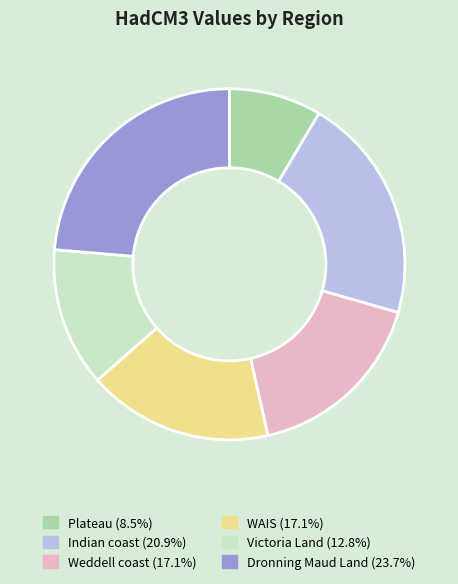

Do WAIS and Plateau together represent more than half of the pie?

No